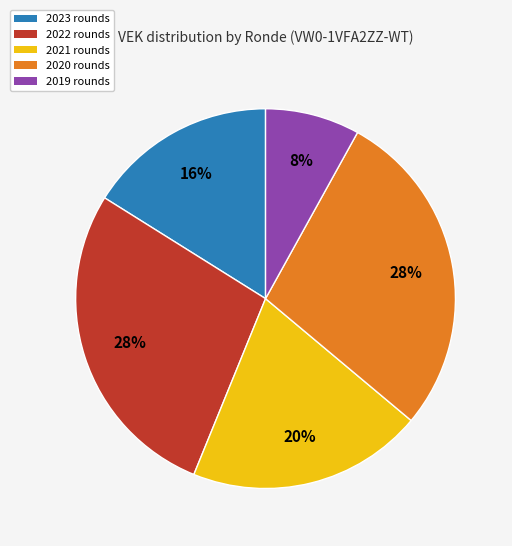

Is there a majority slice in this chart?

No